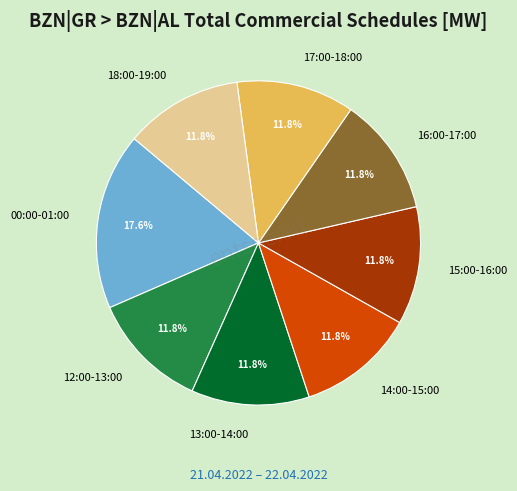

Combined, do 12:00-13:00 and 13:00-14:00 account for over 50%?

No